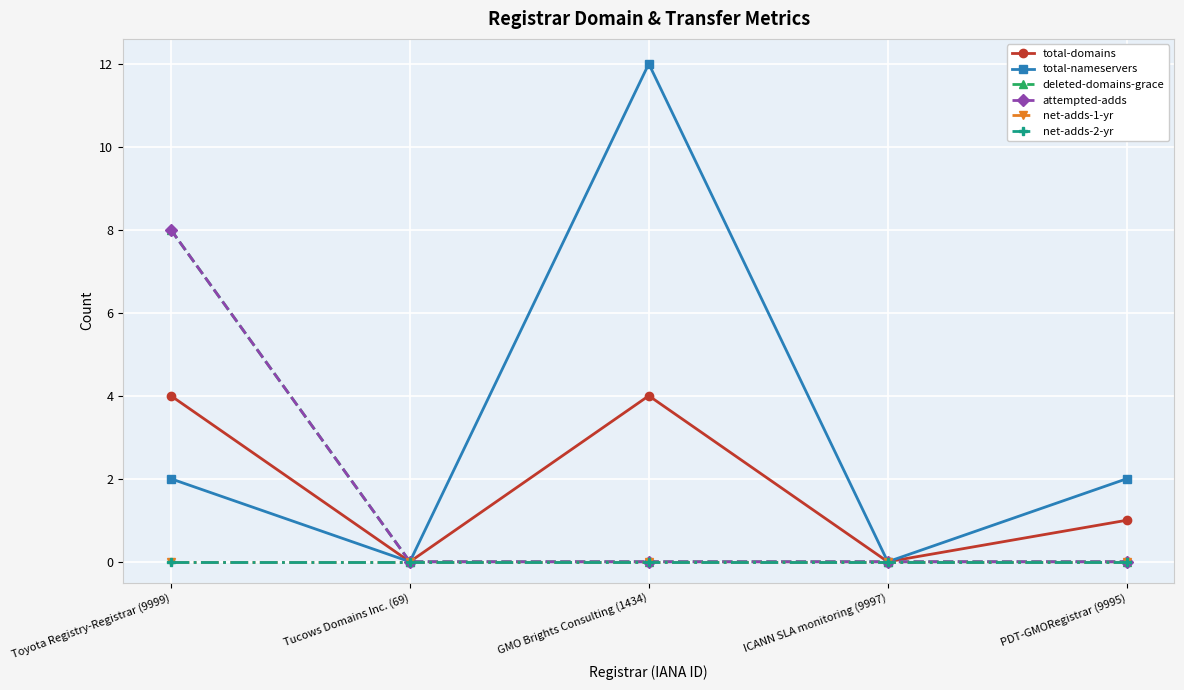

Which series has the largest total across all categories?

total-nameservers